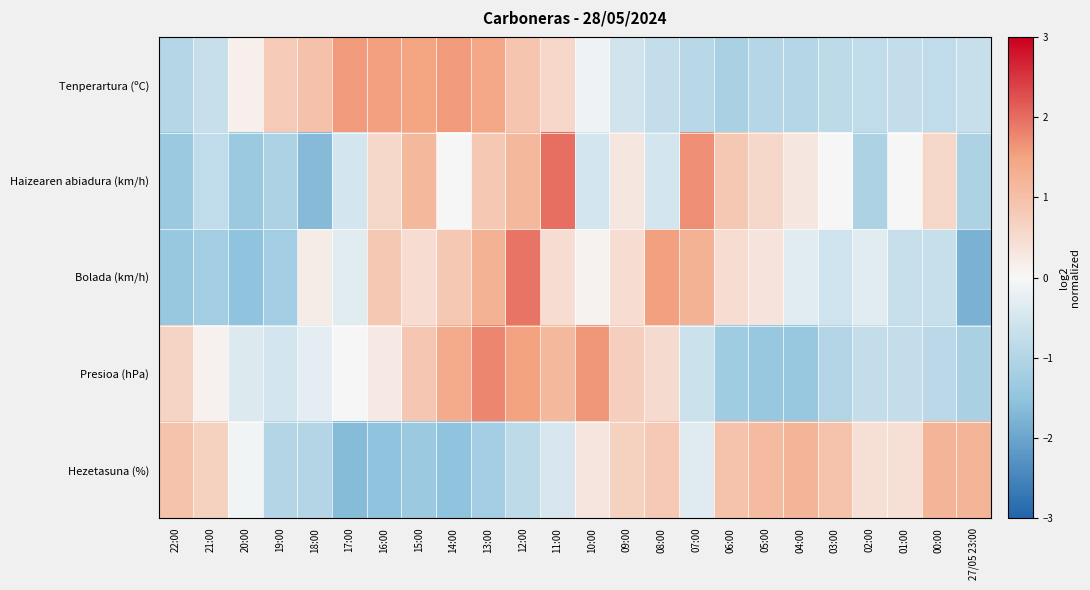

Reading right to left, transcribe all the data shown in this chart.

Tenperartura (ºC): 27/05 23:00=-0.7	00:00=-0.8	01:00=-0.8	02:00=-0.8	03:00=-0.9	04:00=-1.0	05:00=-1.0	06:00=-1.1	07:00=-0.9	08:00=-0.8	09:00=-0.6	10:00=-0.1	11:00=0.6	12:00=0.9	13:00=1.4	14:00=1.6	15:00=1.5	16:00=1.5	17:00=1.6	18:00=1.0	19:00=0.8	20:00=0.1	21:00=-0.7	22:00=-1.0
Haizearen abiadura (km/h): 27/05 23:00=-1.1	00:00=0.6	01:00=0.0	02:00=-1.1	03:00=0.0	04:00=0.3	05:00=0.6	06:00=0.9	07:00=1.7	08:00=-0.5	09:00=0.3	10:00=-0.5	11:00=2.0	12:00=1.1	13:00=0.9	14:00=0.0	15:00=1.1	16:00=0.6	17:00=-0.5	18:00=-1.7	19:00=-1.1	20:00=-1.4	21:00=-0.8	22:00=-1.4
Bolada (km/h): 27/05 23:00=-1.8	00:00=-0.7	01:00=-0.7	02:00=-0.3	03:00=-0.6	04:00=-0.3	05:00=0.3	06:00=0.5	07:00=1.3	08:00=1.5	09:00=0.5	10:00=0.1	11:00=0.5	12:00=1.9	13:00=1.3	14:00=0.9	15:00=0.5	16:00=0.9	17:00=-0.3	18:00=0.2	19:00=-1.3	20:00=-1.5	21:00=-1.3	22:00=-1.4
Presioa (hPa): 27/05 23:00=-1.1	00:00=-0.9	01:00=-0.8	02:00=-0.8	03:00=-1.0	04:00=-1.4	05:00=-1.4	06:00=-1.3	07:00=-0.6	08:00=0.5	09:00=0.7	10:00=1.6	11:00=1.1	12:00=1.5	13:00=1.8	14:00=1.4	15:00=0.9	16:00=0.2	17:00=-0.0	18:00=-0.3	19:00=-0.5	20:00=-0.4	21:00=0.1	22:00=0.6
Hezetasuna (%): 27/05 23:00=1.2	00:00=1.2	01:00=0.4	02:00=0.4	03:00=1.0	04:00=1.2	05:00=1.1	06:00=1.0	07:00=-0.3	08:00=0.8	09:00=0.7	10:00=0.3	11:00=-0.5	12:00=-0.9	13:00=-1.2	14:00=-1.5	15:00=-1.4	16:00=-1.5	17:00=-1.6	18:00=-1.0	19:00=-1.0	20:00=-0.1	21:00=0.7	22:00=1.0